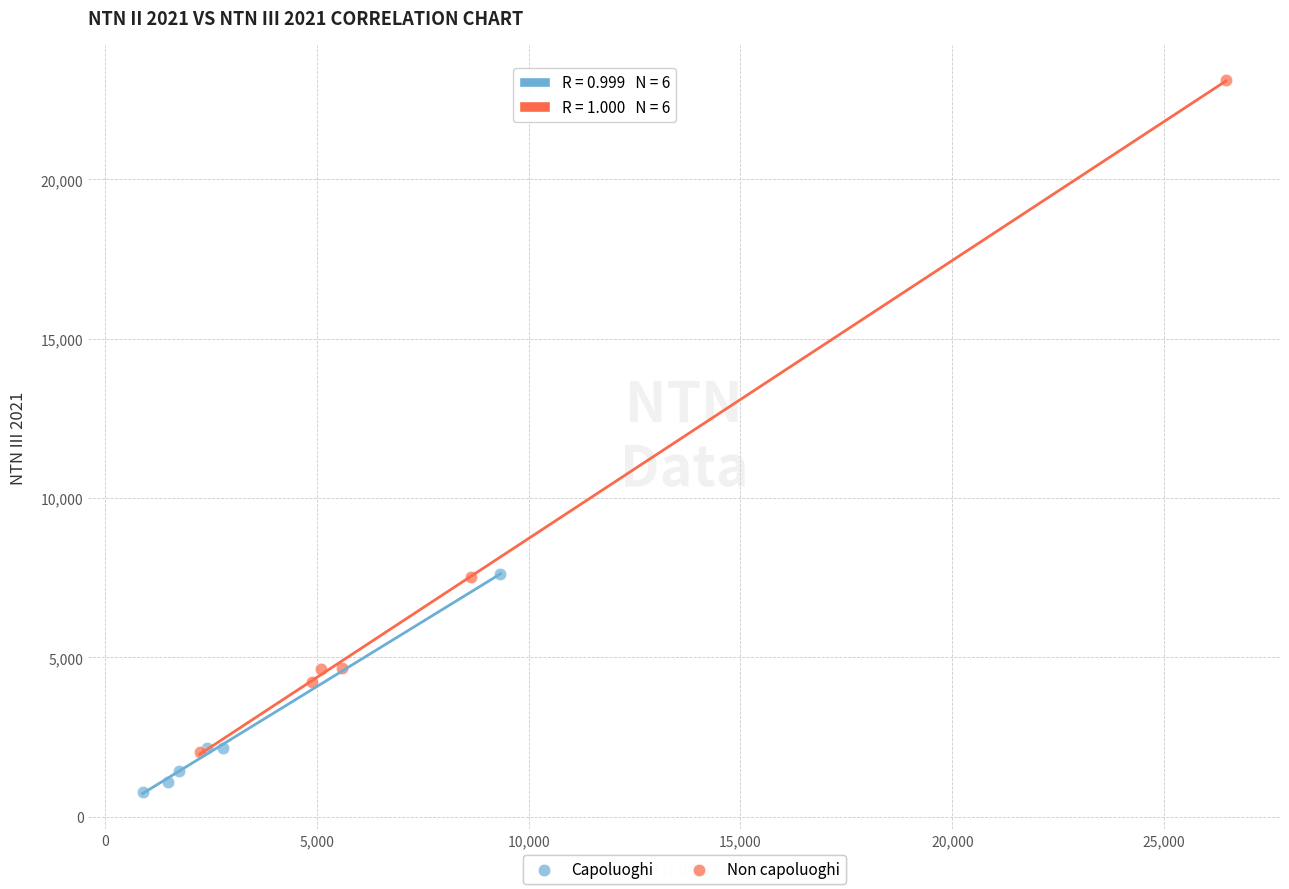

What are all the series names shown in the legend?

Capoluoghi, Non capoluoghi